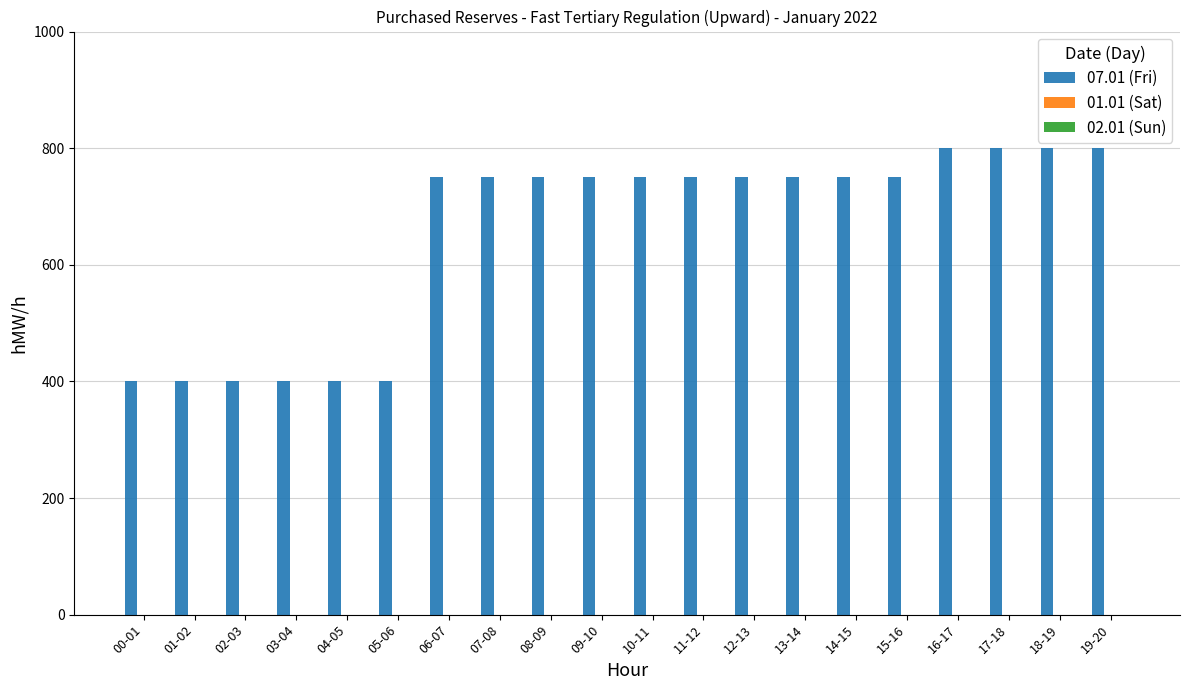

What is the sum of the values at 10-11 and 06-07?

1500